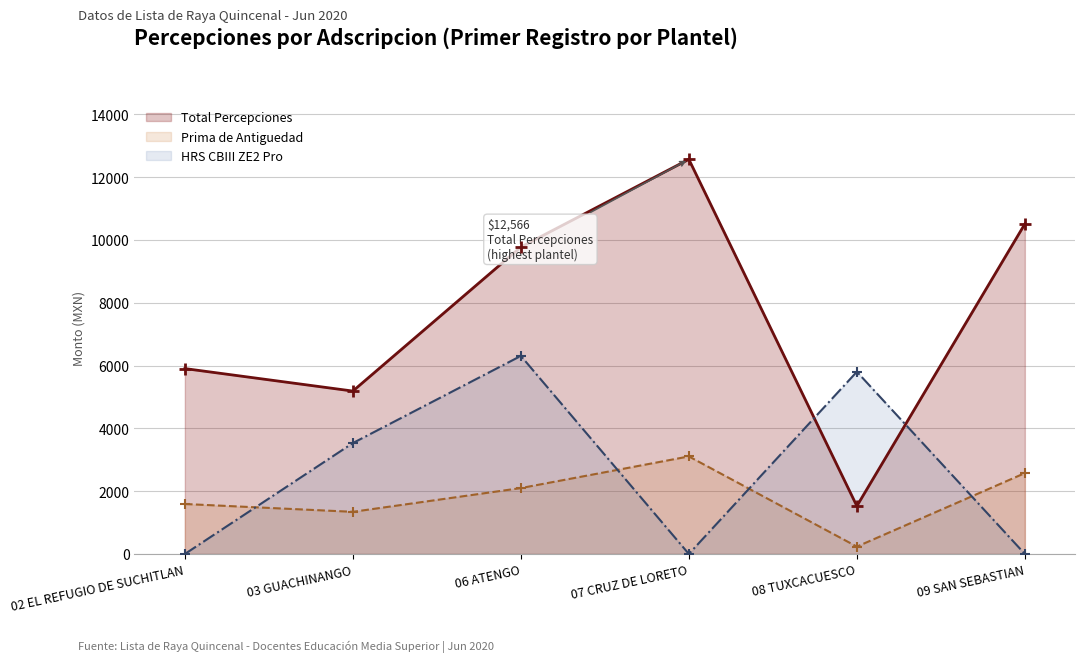

What is the total value across all series at 08 TUXCACUESCO?

13364.8